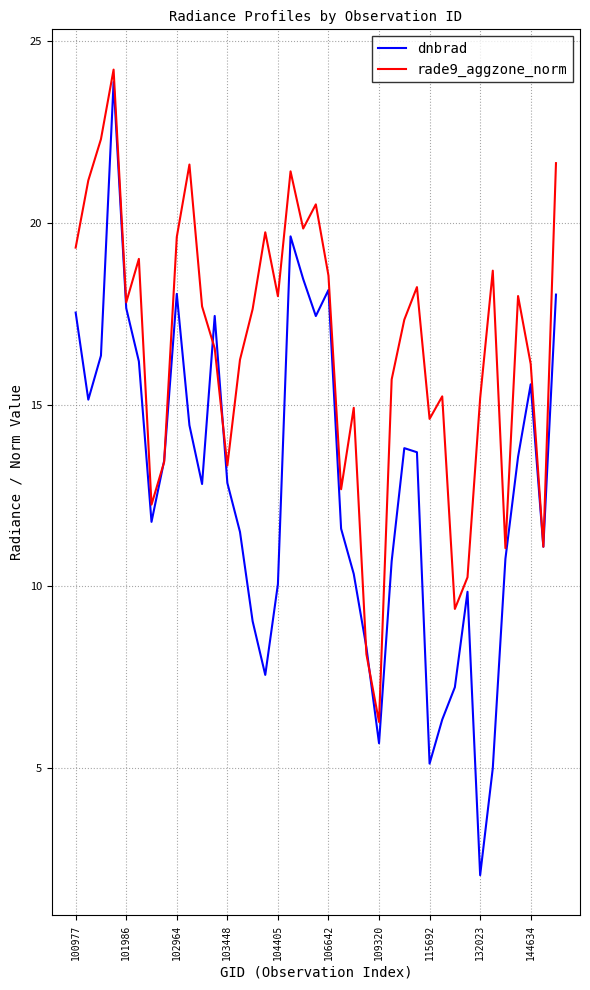

Which series has the largest total across all categories?

rade9_aggzone_norm